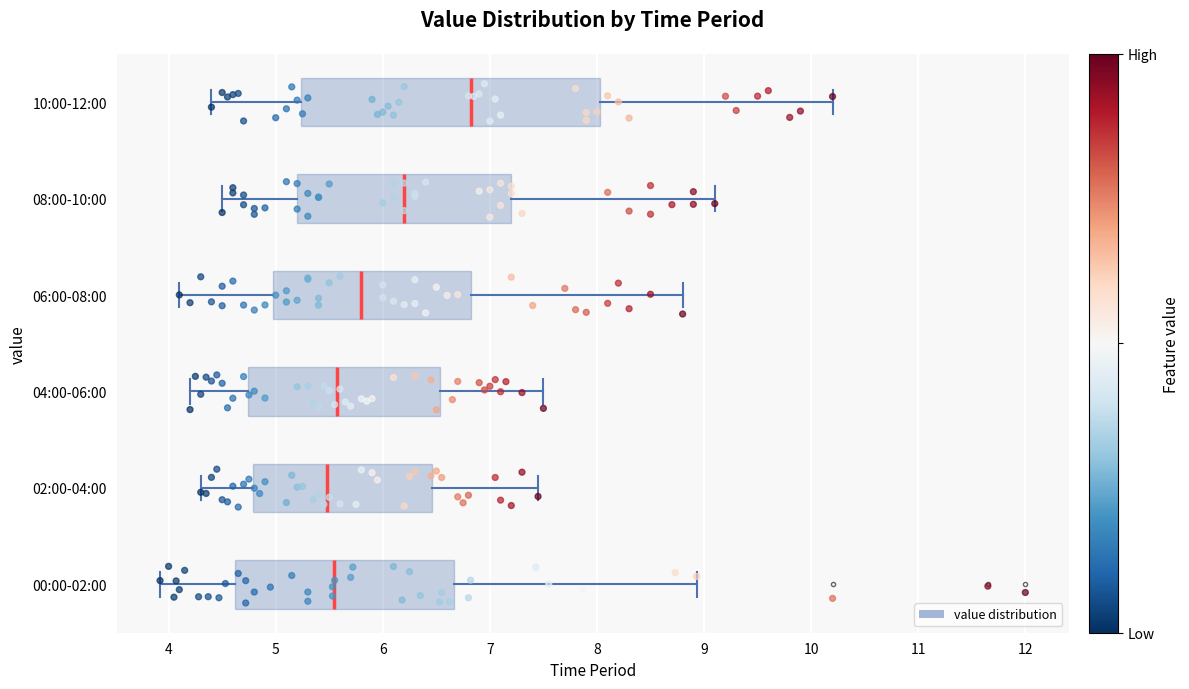

Where is the left edge of the box for 10:00-12:00 on the x-axis? The values are not printed on the chart, so give them approximately, as read against the axis.

5.2